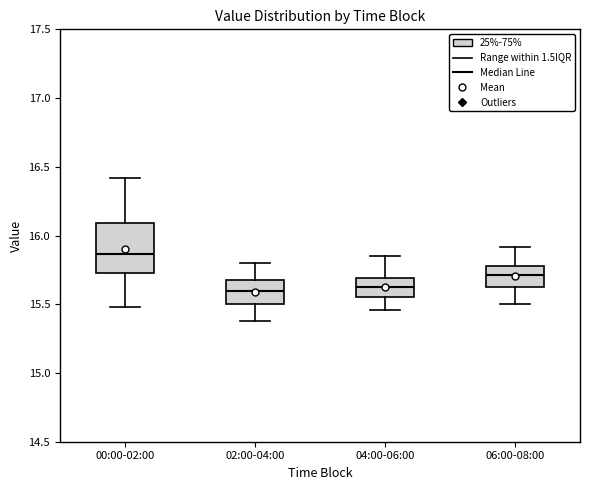

Comparing the boxes themselves (not the whiskers), which one is the tallest?

00:00-02:00